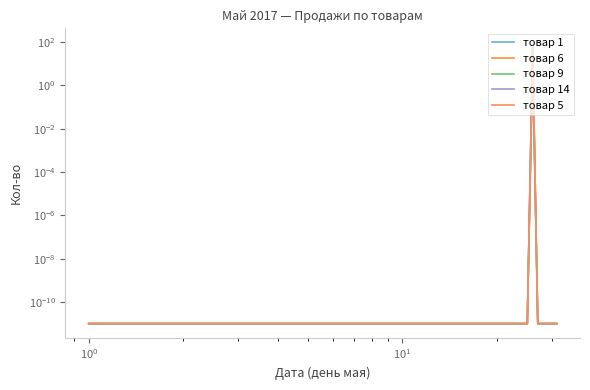

Is the value of товар 1 at 9 greater than the value of товар 5 at 8?

No